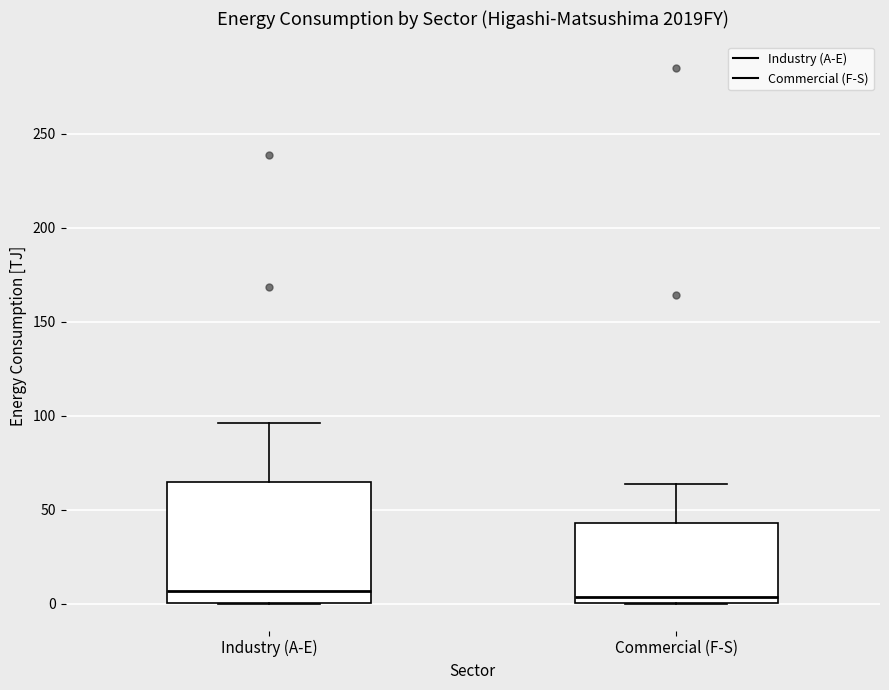

Where does the upper whisker of the box for Industry (A-E) end on the y-axis? The values are not printed on the chart, so give them approximately, as read against the axis.

95